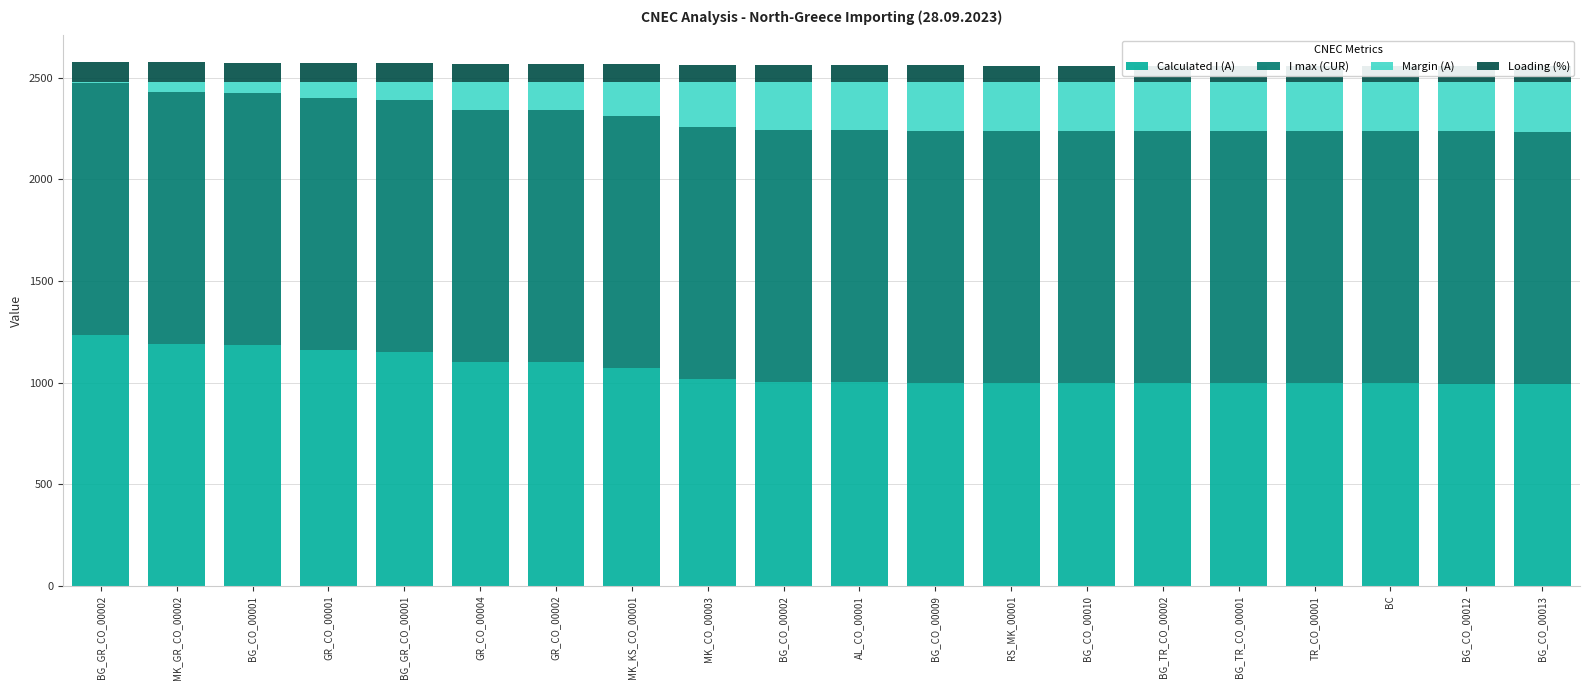

What is the sum of all Loading (%) values?

1706